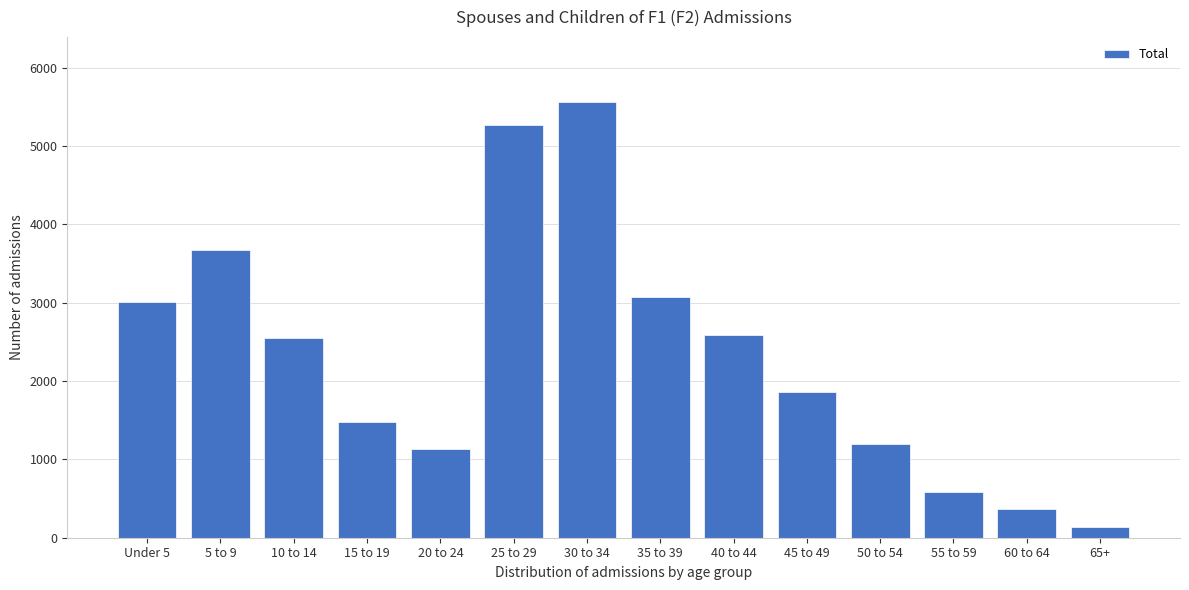

Reading left to right, what are all the values shown in this chart?

3011	3672	2548	1483	1132	5272	5559	3071	2583	1857	1194	579	365	135